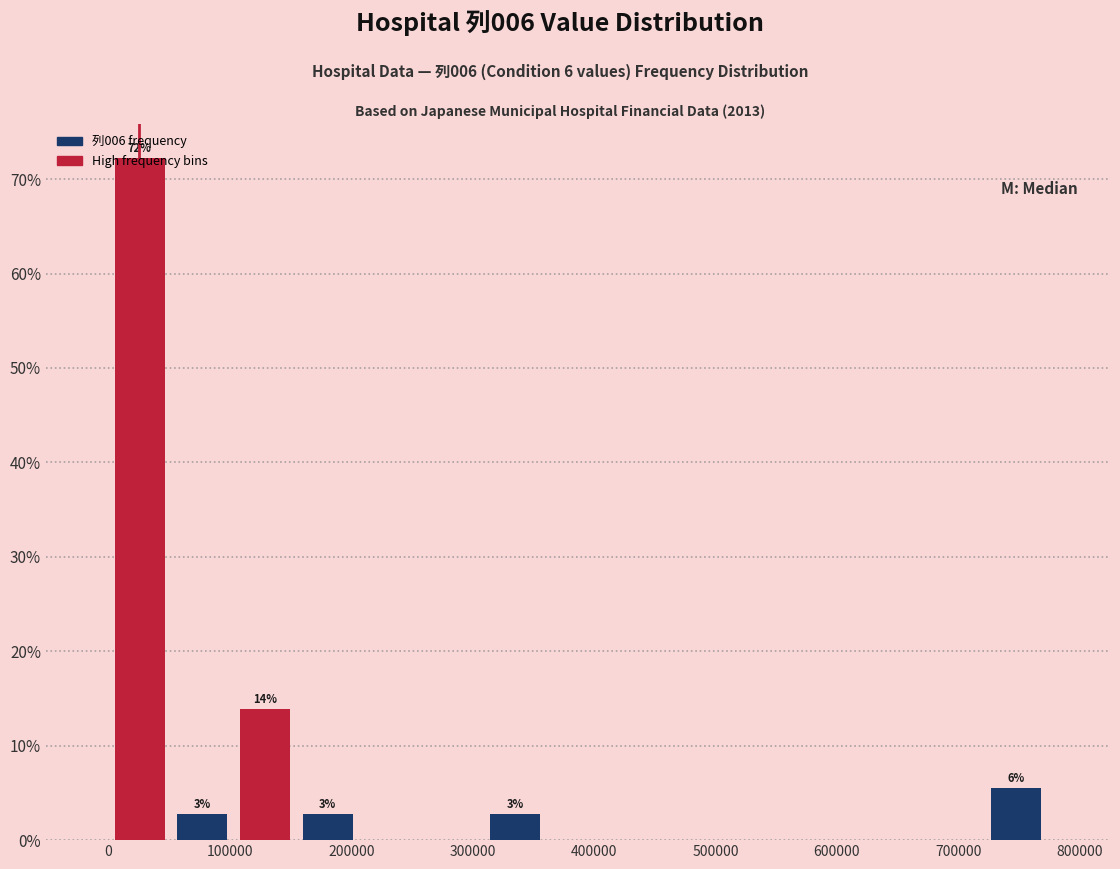

Which range on the x-axis has the tallest bar?

0 to 50000